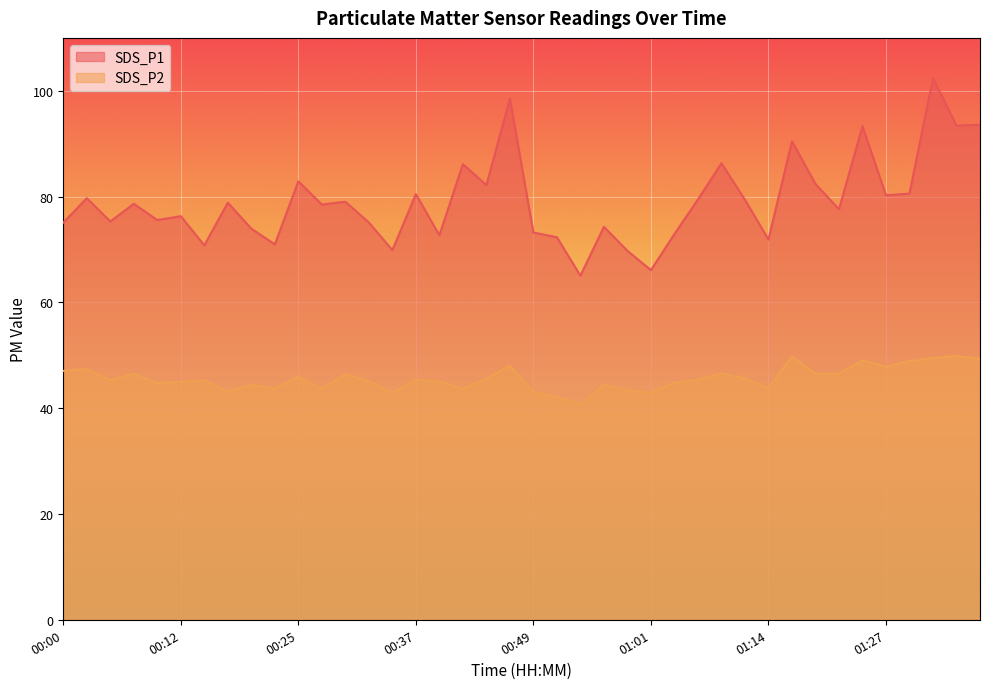

True or false: SDS_P1 has a value of 143.6 at 01:37.

False